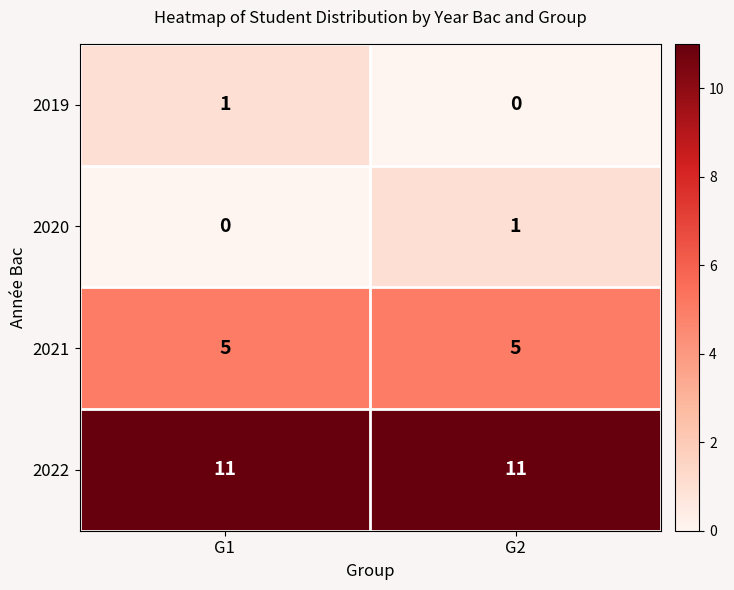

The 2019 series shows 1 at G1. True or false?

True